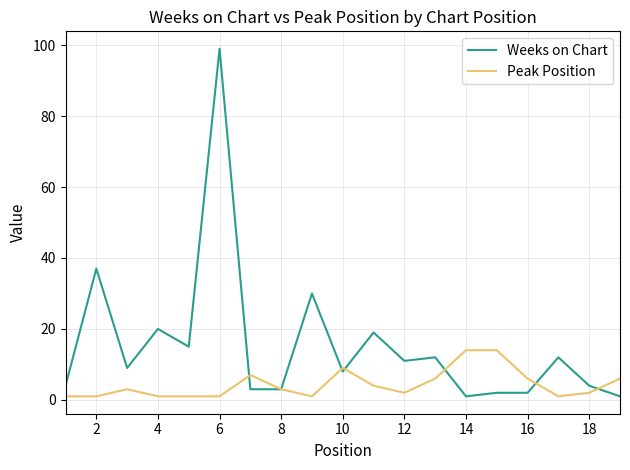

What is the highest value of the Weeks on Chart series?

99